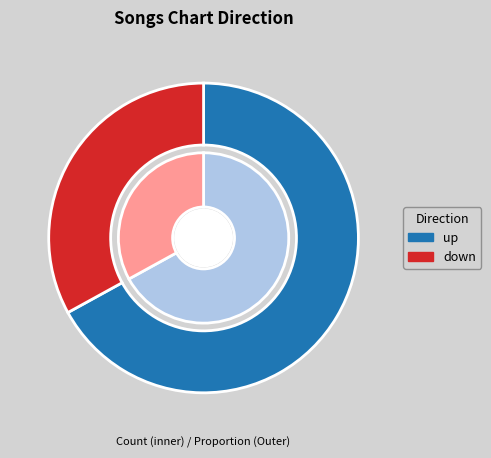

To the nearest percent, what is the difference between the largest and smallest slice percentages?

34%